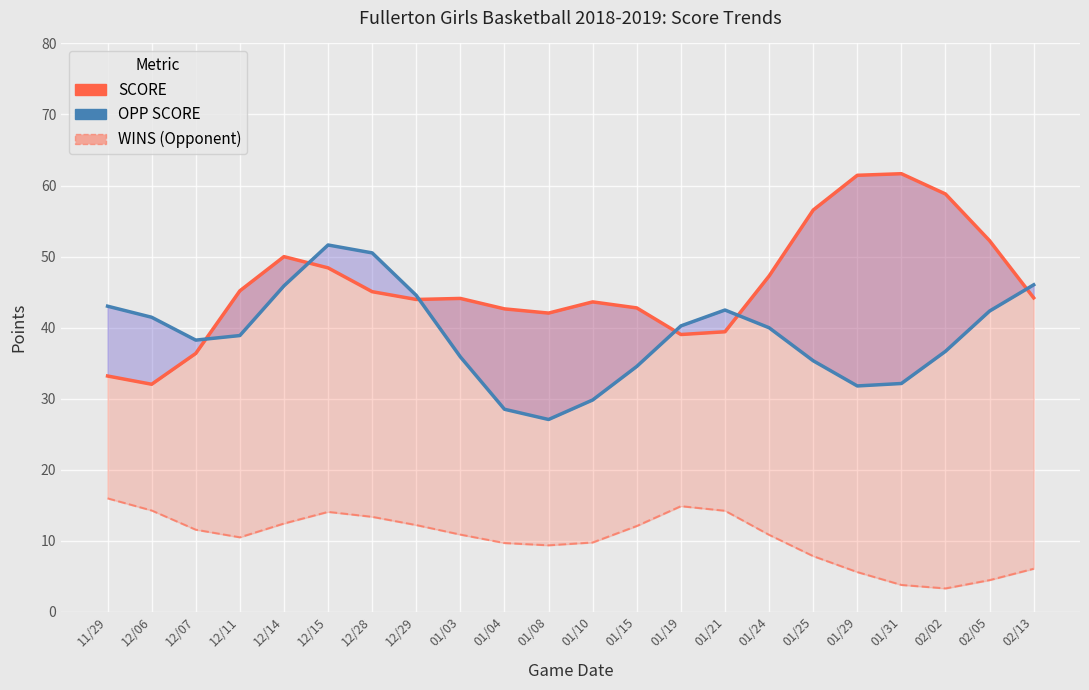

Rank the series at 01/08 from highest to lowest value.

SCORE, OPP SCORE, WINS